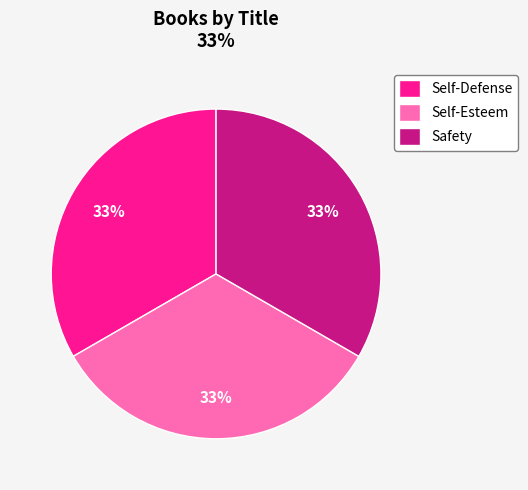

Is it true that Self-Defense is 33% of the pie?

True